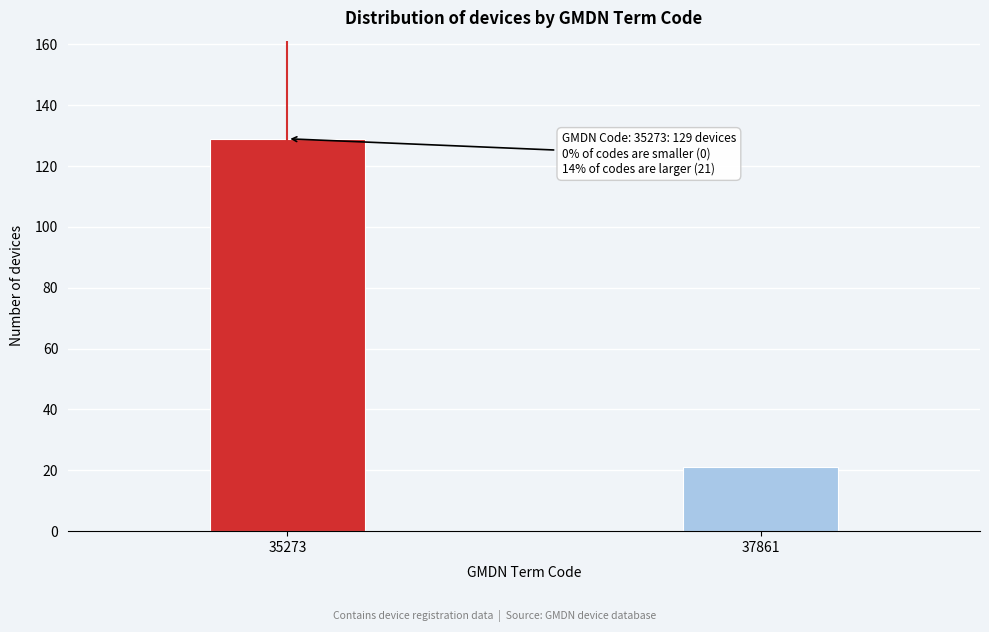

Reading left to right, extract all data points from this chart.

129	21